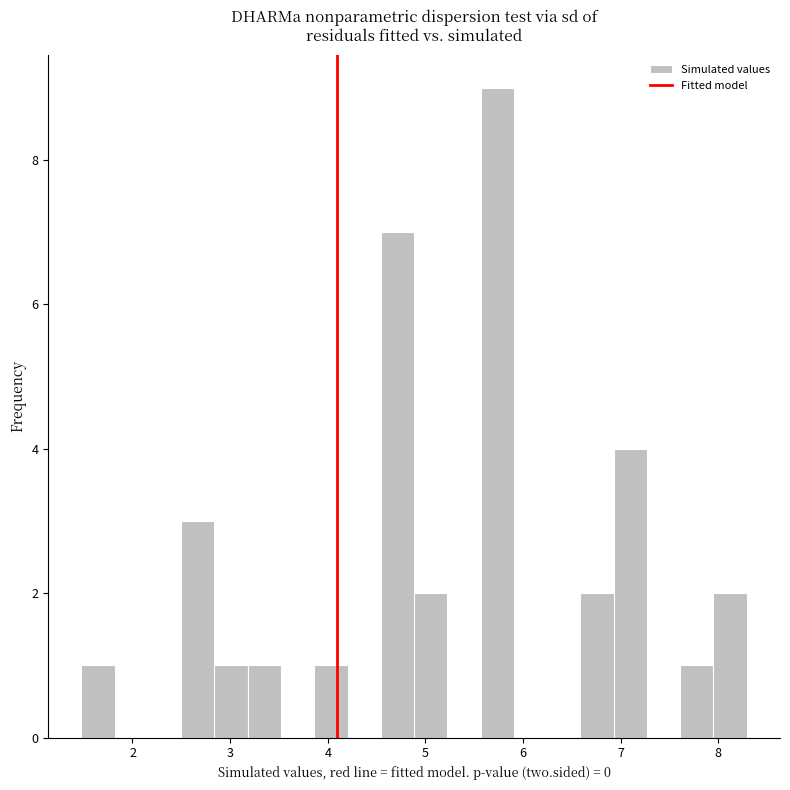

Around what value on the x-axis is the tallest bar? Give the approximate position of its centre, as read against the axis.

5.7